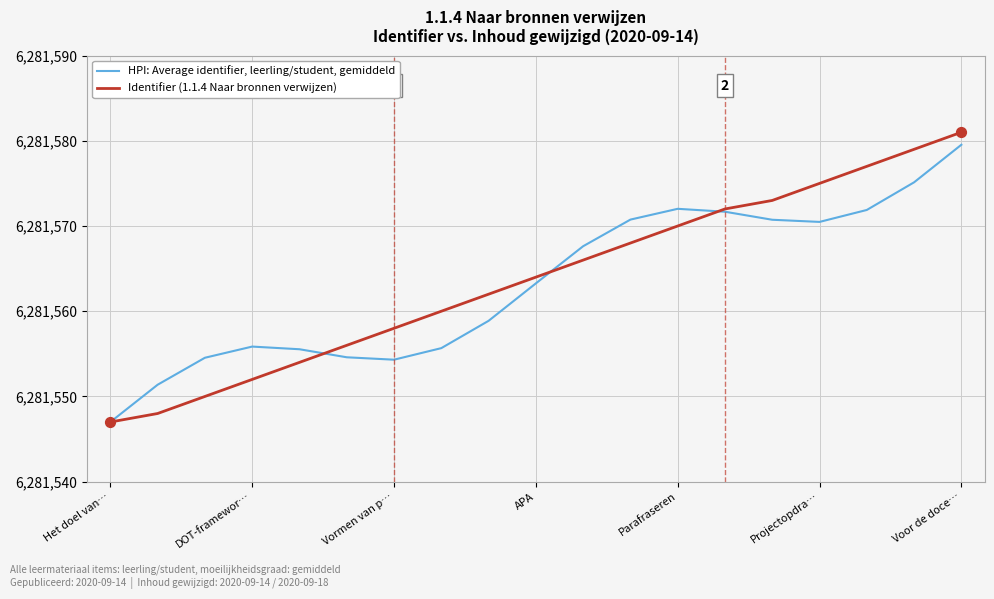

Rank the series by their average value, from lowest to highest.

HPI: Average identifier, leerling/student, gemiddeld, Identifier (1.1.4 Naar bronnen verwijzen)